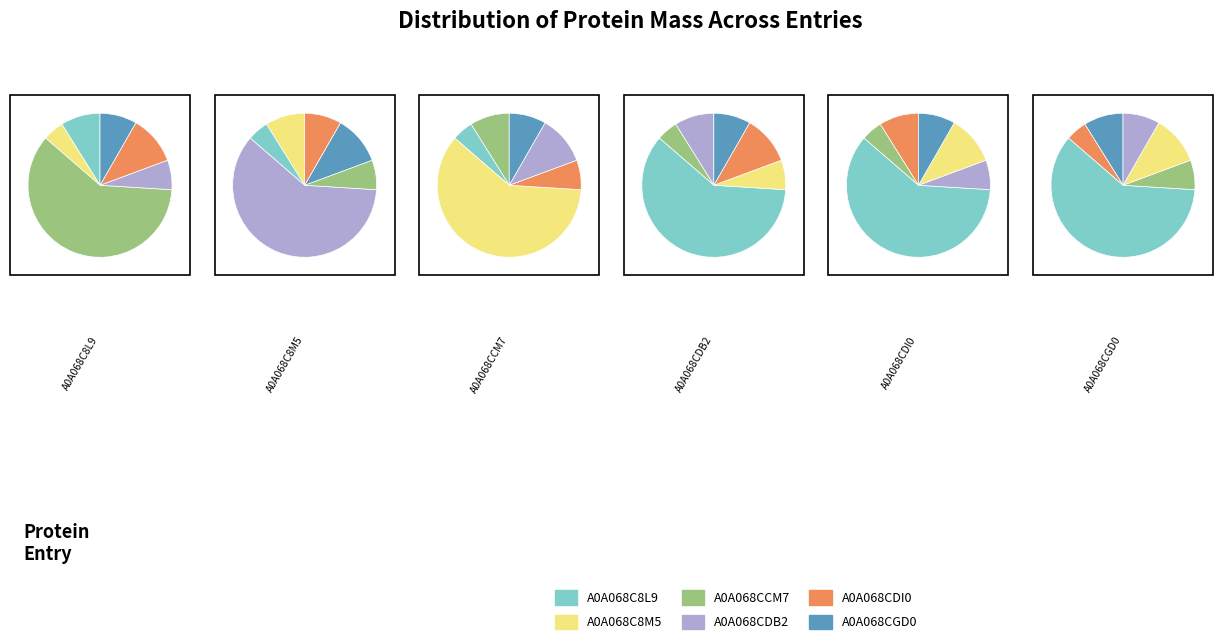

Is it true that A0A068C8L9 is 22% of the pie?

False